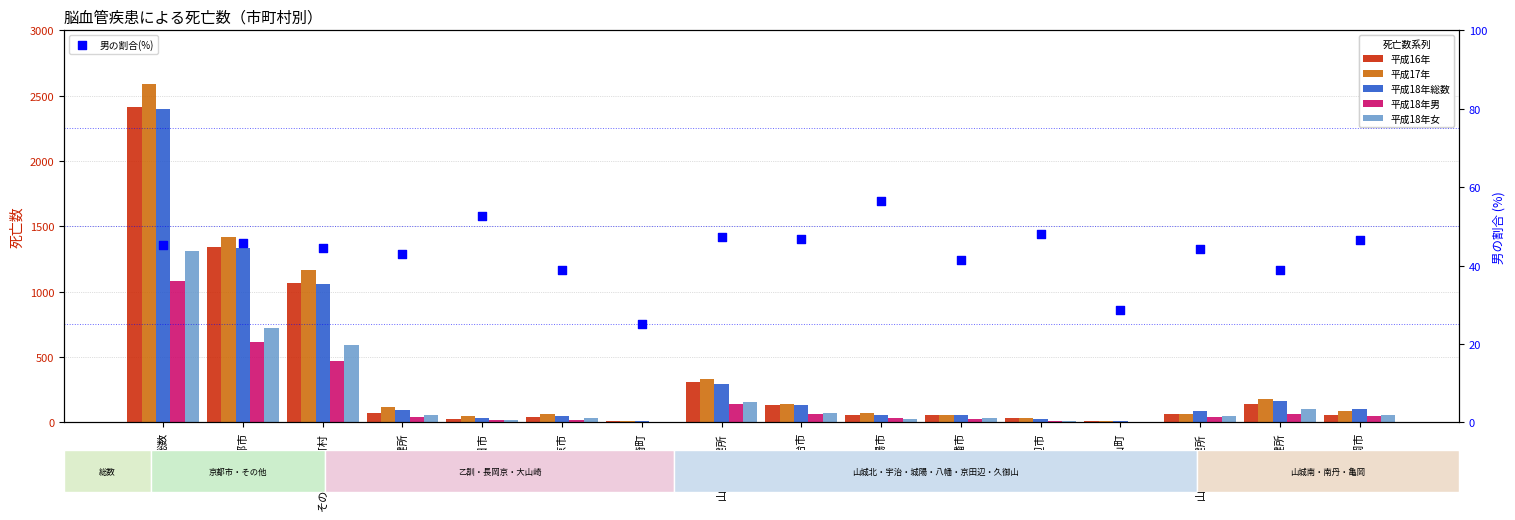

At which category is the sum across all series the highest?

総数